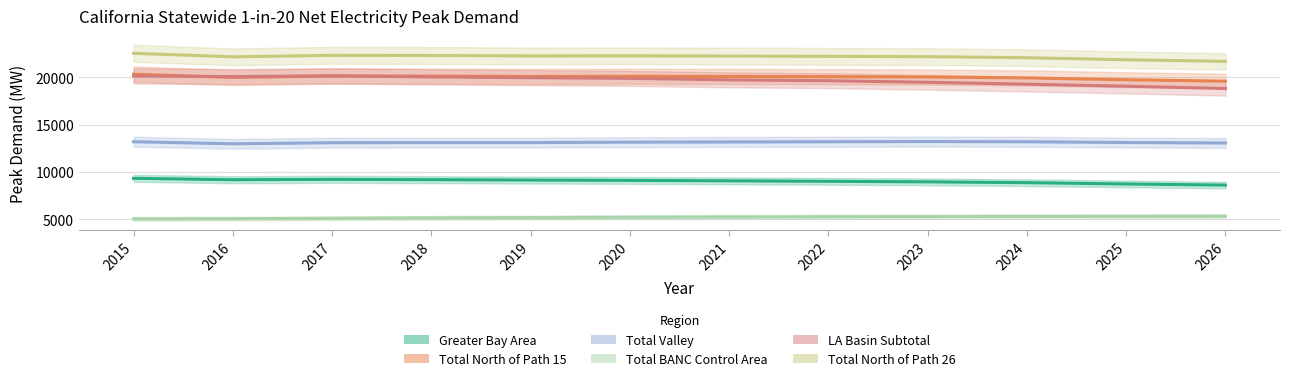

What is the difference between the highest and lowest values at 2026?

16342.3